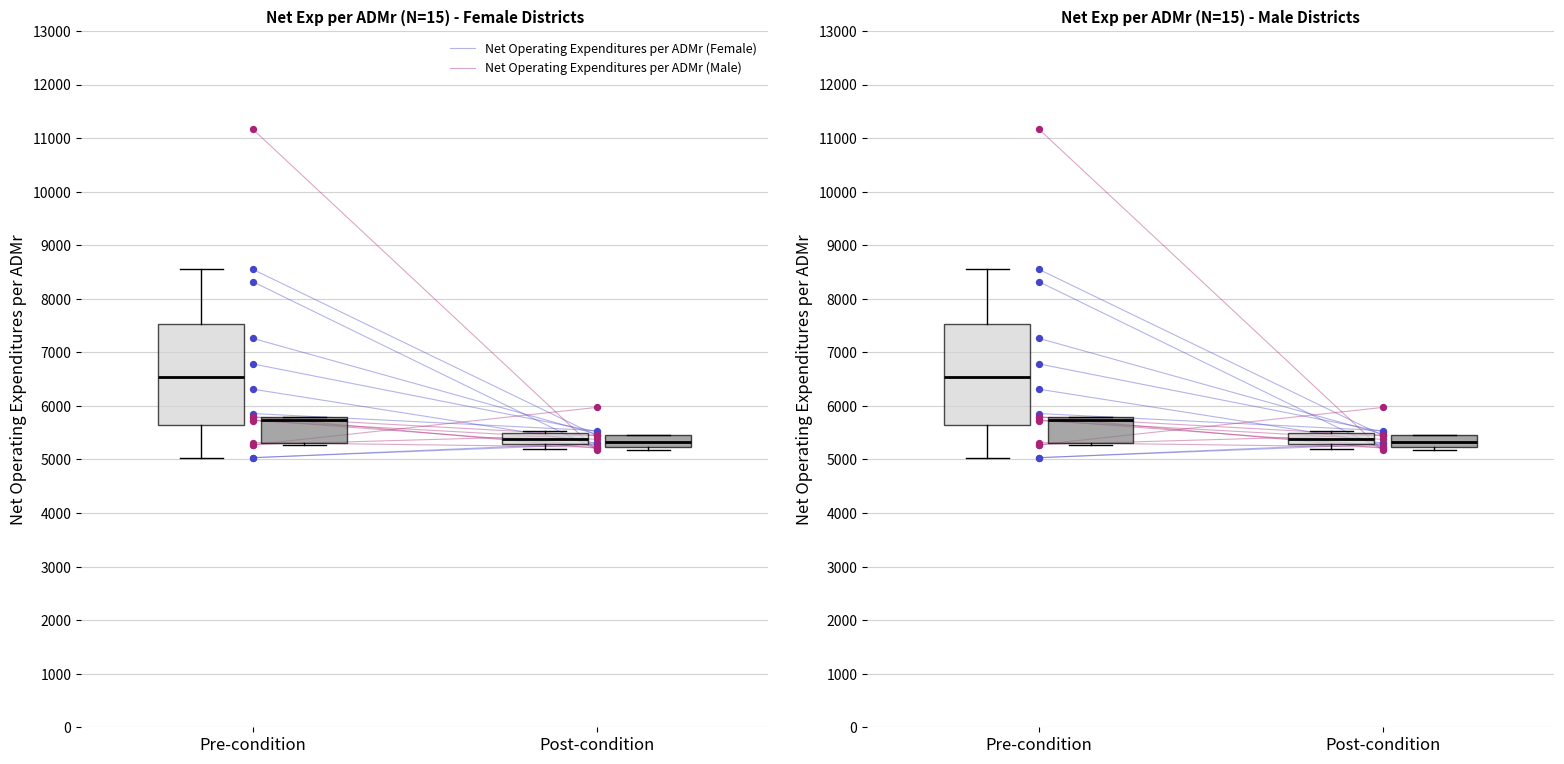

Which series contains the lowest Y value?

Net Operating Expenditures per ADMr (Male)